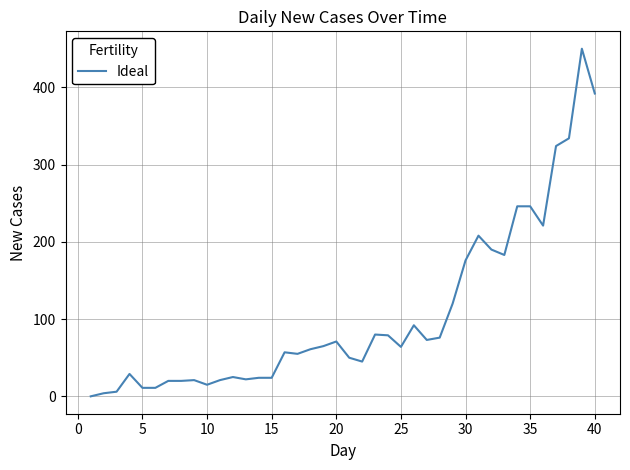

What is the greatest value displayed?

450